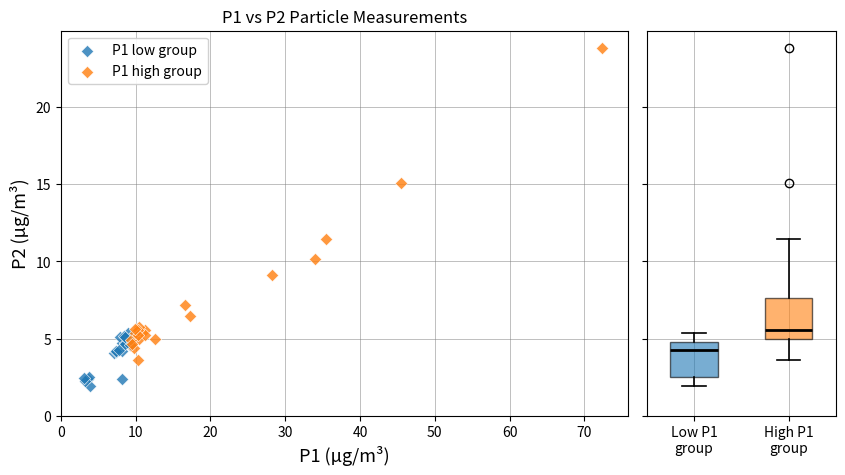

Which series reaches the minimum Y coordinate?

P1 low group